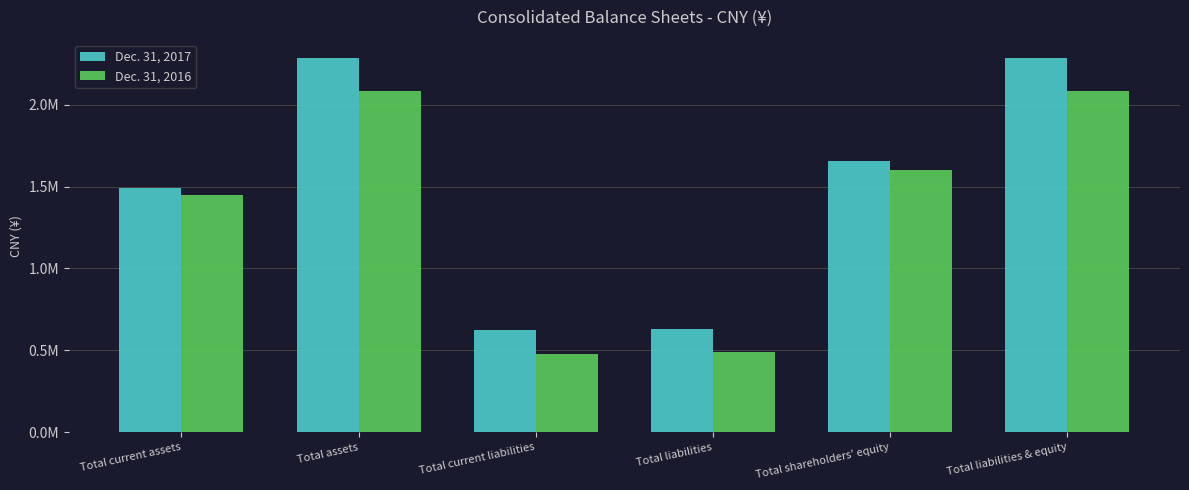

Are the bars grouped side by side (vs. stacked)?

Yes